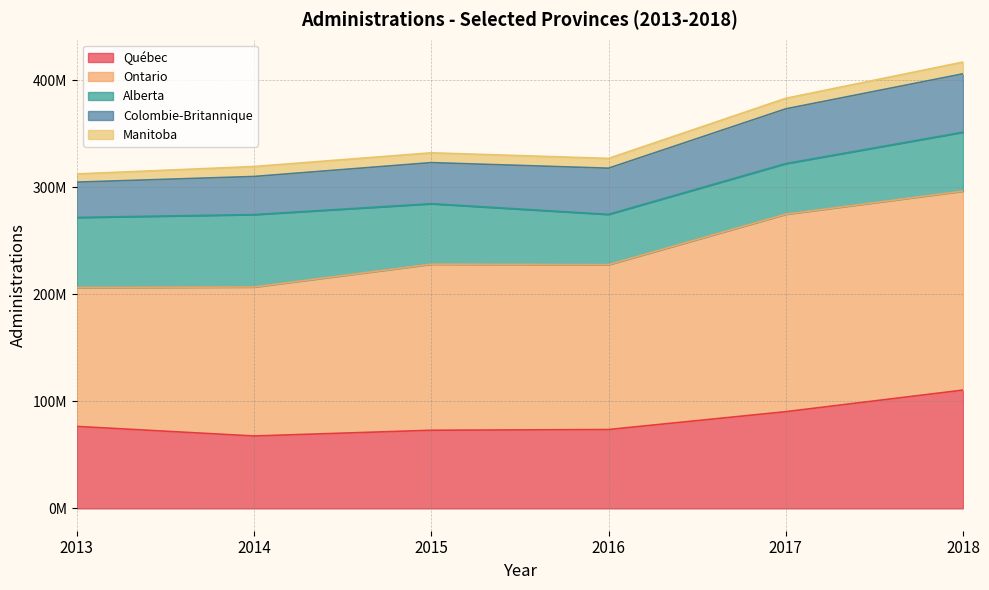

At 2013, list the series in order from smallest to largest.

Manitoba, Colombie-Britannique, Alberta, Québec, Ontario